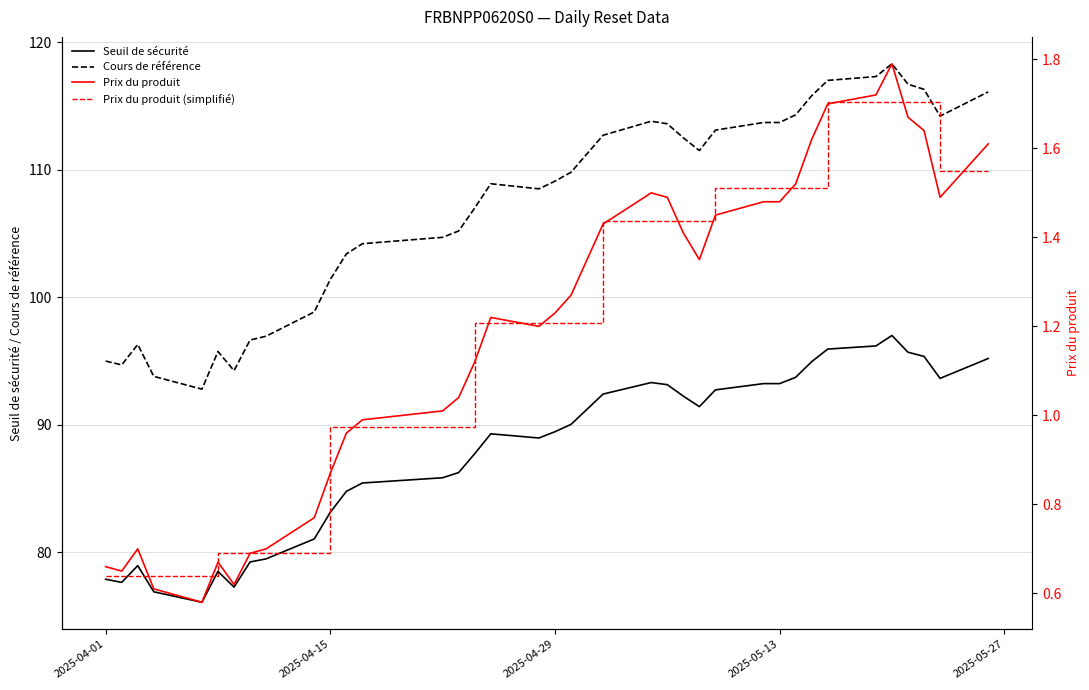

True or false: Cours de référence and Seuil de sécurité cross at least once.

False